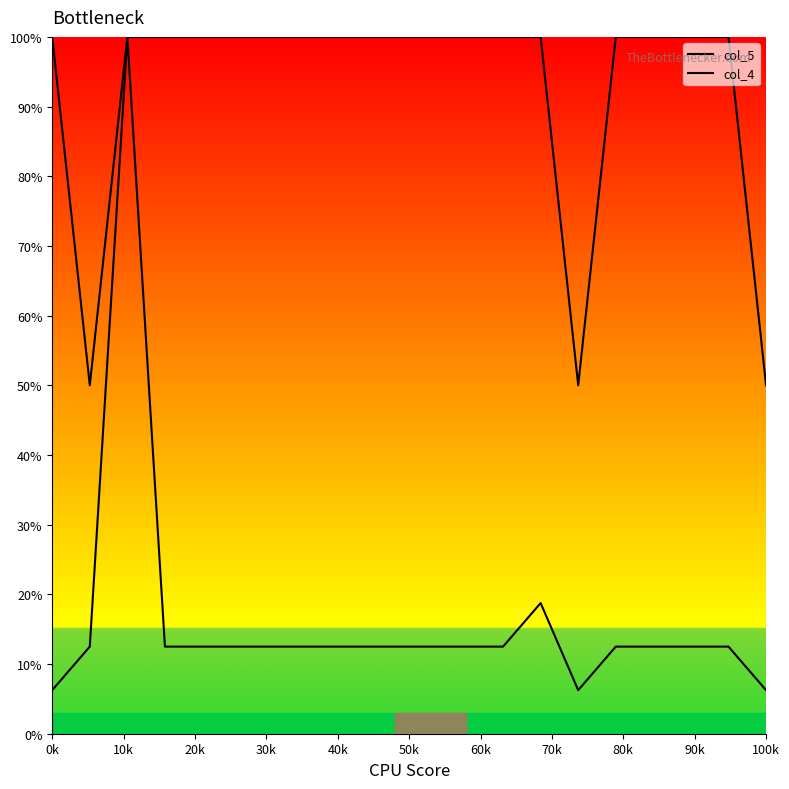

Is this an area chart (filled region under the line)?

No